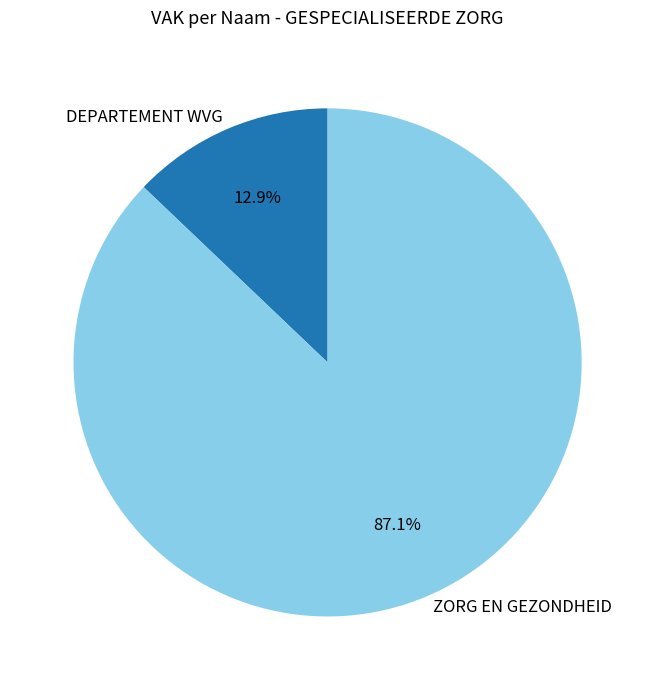

Which slice is the largest?

ZORG EN GEZONDHEID